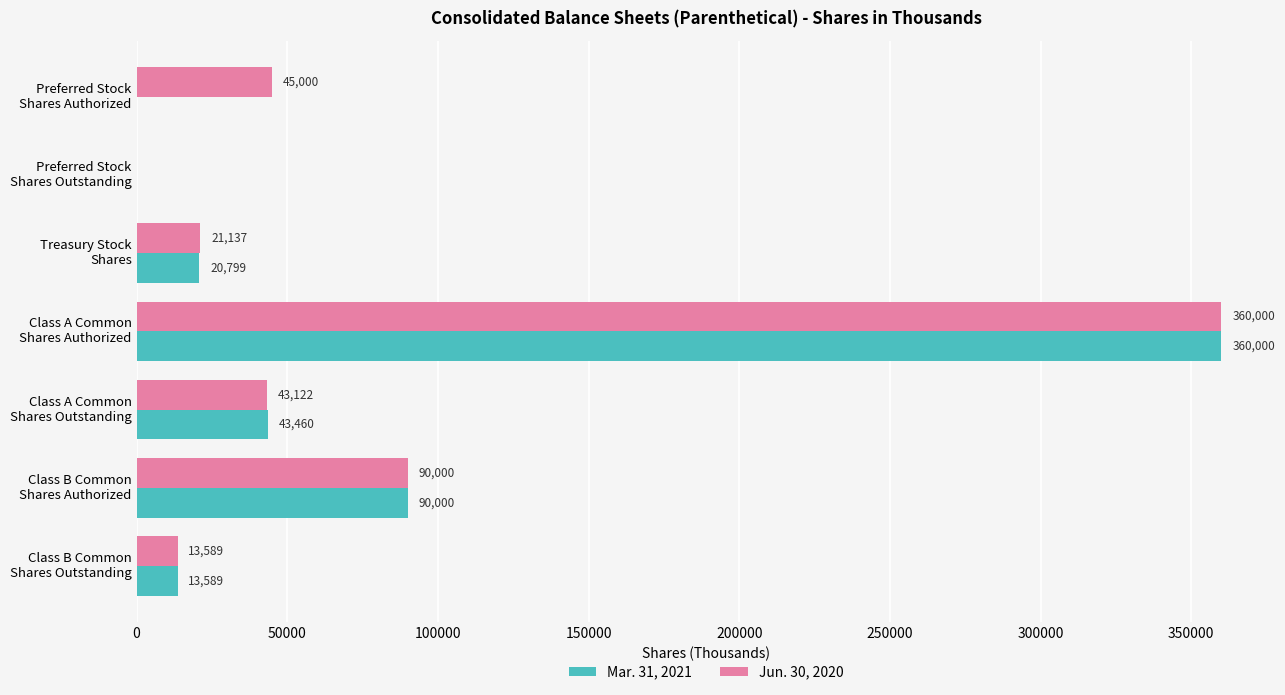

What is the greatest value displayed?

360000